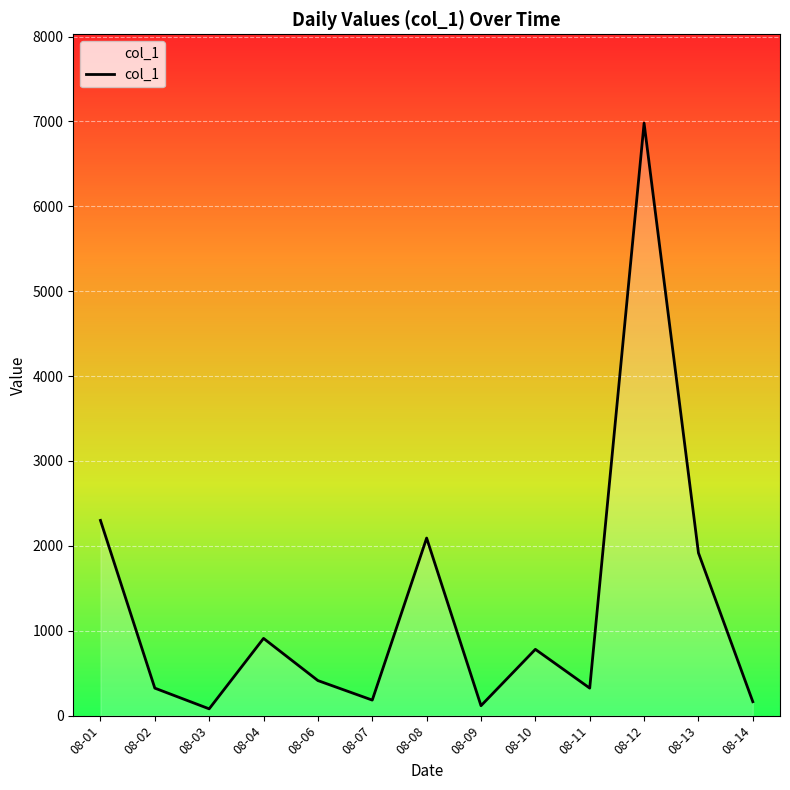

How many interior local peaks (higher than both neighbors) does the data have?

4